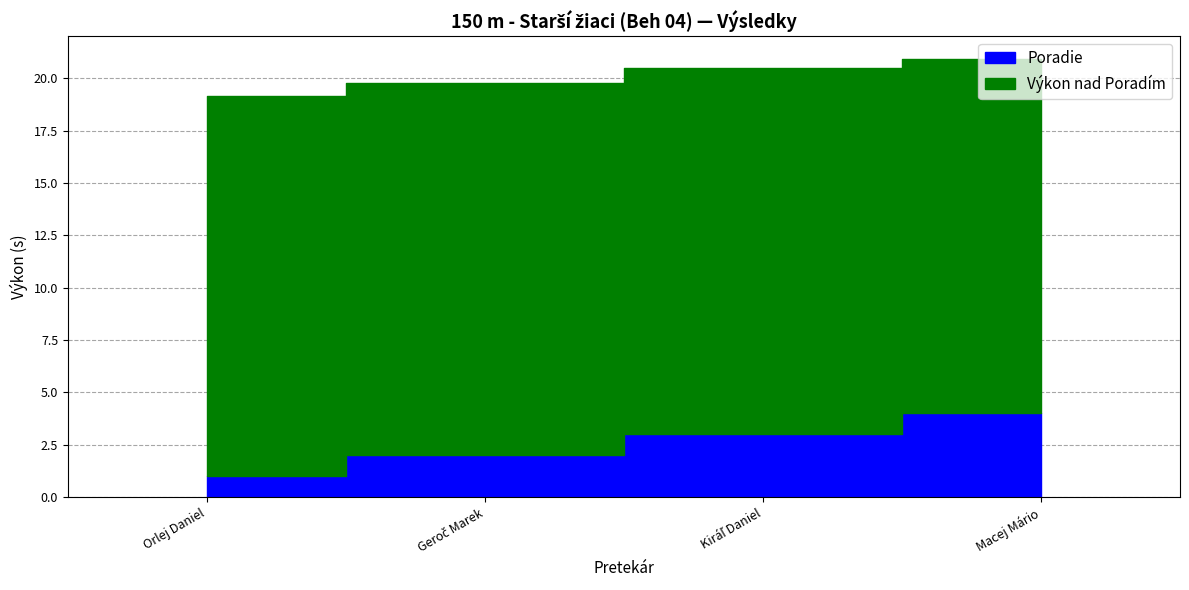

Count the number of values greater than 20.

2